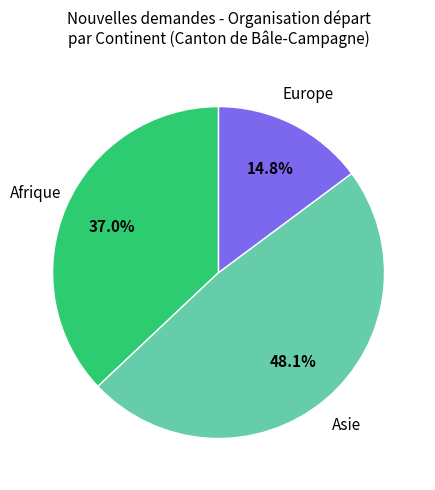

Count the number of slices in the pie.

3